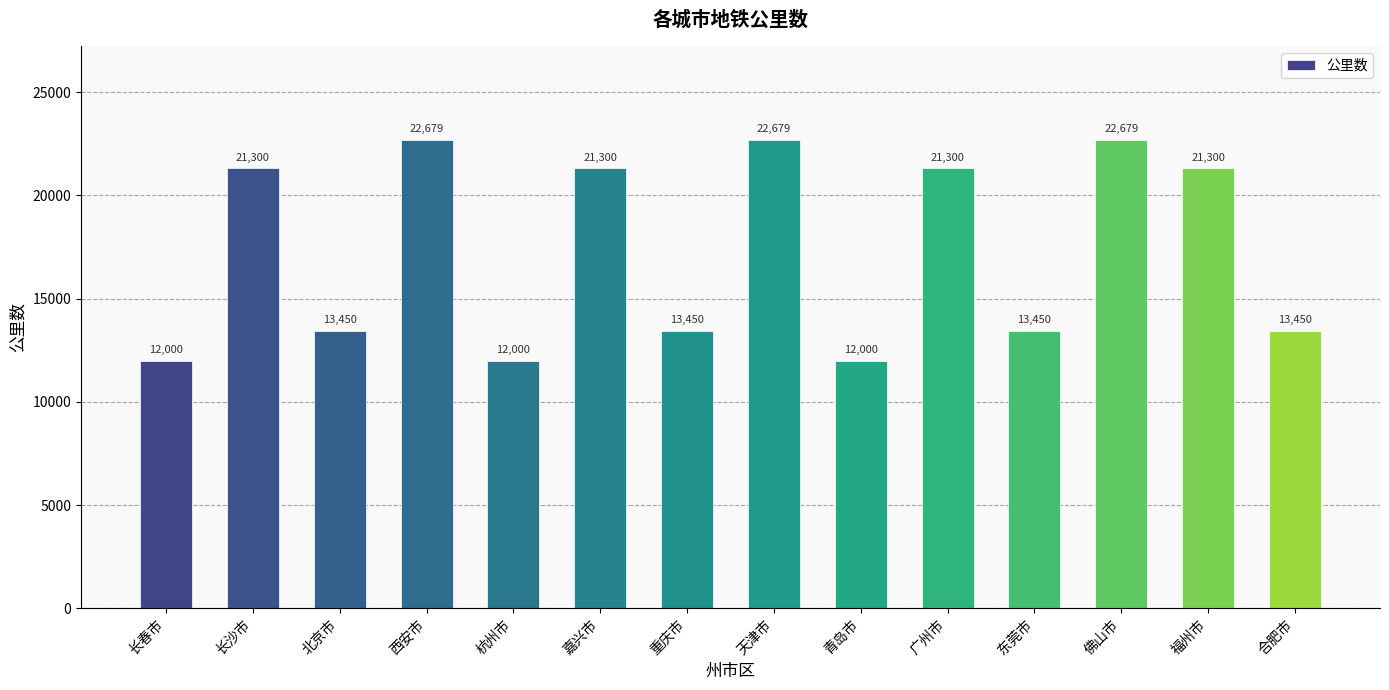

What is the smallest value displayed?

12000